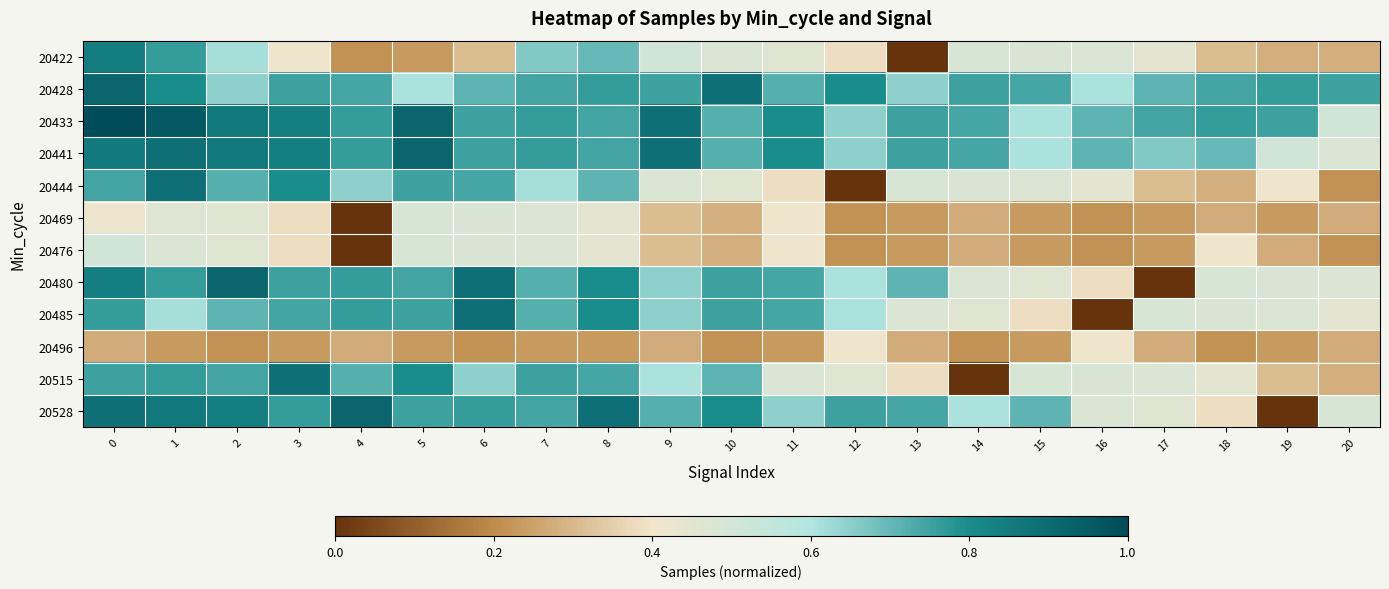

Reading left to right, extract all data points from this chart.

20422: 0=0.9	1=0.8	2=0.6	3=0.4	4=0.2	5=0.2	6=0.3	7=0.7	8=0.7	9=0.5	10=0.5	11=0.5	12=0.4	13=0.0	14=0.5	15=0.5	16=0.5	17=0.4	18=0.3	19=0.3	20=0.3
20428: 0=0.9	1=0.8	2=0.6	3=0.8	4=0.7	5=0.6	6=0.7	7=0.7	8=0.8	9=0.8	10=0.9	11=0.7	12=0.8	13=0.6	14=0.8	15=0.7	16=0.6	17=0.7	18=0.7	19=0.8	20=0.8
20433: 0=1.0	1=1.0	2=0.9	3=0.8	4=0.8	5=0.9	6=0.8	7=0.8	8=0.7	9=0.9	10=0.7	11=0.8	12=0.6	13=0.8	14=0.7	15=0.6	16=0.7	17=0.7	18=0.8	19=0.8	20=0.5
20441: 0=0.9	1=0.9	2=0.9	3=0.8	4=0.8	5=0.9	6=0.8	7=0.8	8=0.7	9=0.9	10=0.7	11=0.8	12=0.6	13=0.8	14=0.7	15=0.6	16=0.7	17=0.7	18=0.7	19=0.5	20=0.5
20444: 0=0.7	1=0.9	2=0.7	3=0.8	4=0.6	5=0.8	6=0.7	7=0.6	8=0.7	9=0.5	10=0.5	11=0.4	12=0.0	13=0.5	14=0.5	15=0.5	16=0.4	17=0.3	18=0.3	19=0.4	20=0.2
20469: 0=0.4	1=0.5	2=0.5	3=0.4	4=0.0	5=0.5	6=0.5	7=0.5	8=0.4	9=0.3	10=0.3	11=0.4	12=0.2	13=0.2	14=0.3	15=0.2	16=0.2	17=0.2	18=0.3	19=0.2	20=0.3
20476: 0=0.5	1=0.5	2=0.5	3=0.4	4=0.0	5=0.5	6=0.5	7=0.5	8=0.4	9=0.3	10=0.3	11=0.4	12=0.2	13=0.2	14=0.3	15=0.2	16=0.2	17=0.2	18=0.4	19=0.3	20=0.2
20480: 0=0.8	1=0.8	2=0.9	3=0.8	4=0.8	5=0.7	6=0.9	7=0.7	8=0.8	9=0.6	10=0.8	11=0.7	12=0.6	13=0.7	14=0.5	15=0.5	16=0.4	17=0.0	18=0.5	19=0.5	20=0.5
20485: 0=0.8	1=0.6	2=0.7	3=0.7	4=0.8	5=0.8	6=0.9	7=0.7	8=0.8	9=0.6	10=0.8	11=0.7	12=0.6	13=0.5	14=0.5	15=0.4	16=0.0	17=0.5	18=0.5	19=0.5	20=0.4
20496: 0=0.3	1=0.2	2=0.2	3=0.2	4=0.3	5=0.2	6=0.2	7=0.2	8=0.2	9=0.3	10=0.2	11=0.2	12=0.4	13=0.3	14=0.2	15=0.2	16=0.4	17=0.3	18=0.2	19=0.2	20=0.3
20515: 0=0.8	1=0.8	2=0.7	3=0.9	4=0.7	5=0.8	6=0.6	7=0.8	8=0.7	9=0.6	10=0.7	11=0.5	12=0.5	13=0.4	14=0.0	15=0.5	16=0.5	17=0.5	18=0.4	19=0.3	20=0.3
20528: 0=0.9	1=0.9	2=0.8	3=0.8	4=0.9	5=0.8	6=0.8	7=0.7	8=0.9	9=0.7	10=0.8	11=0.6	12=0.8	13=0.7	14=0.6	15=0.7	16=0.5	17=0.5	18=0.4	19=0.0	20=0.5